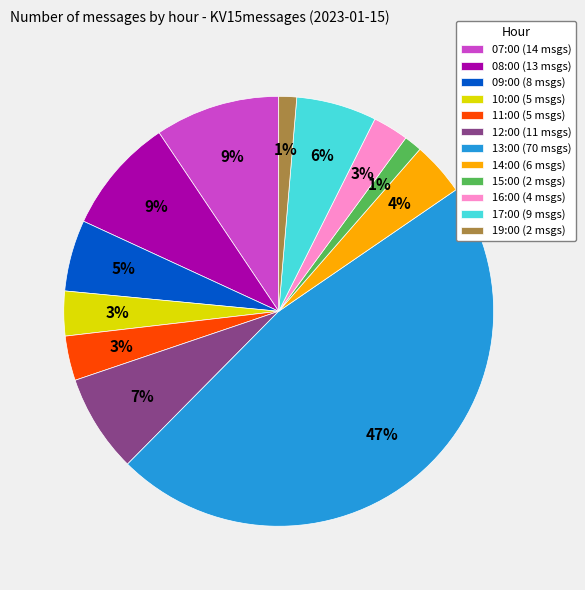

What percentage is the 10:00 slice, to the nearest percent?

3%